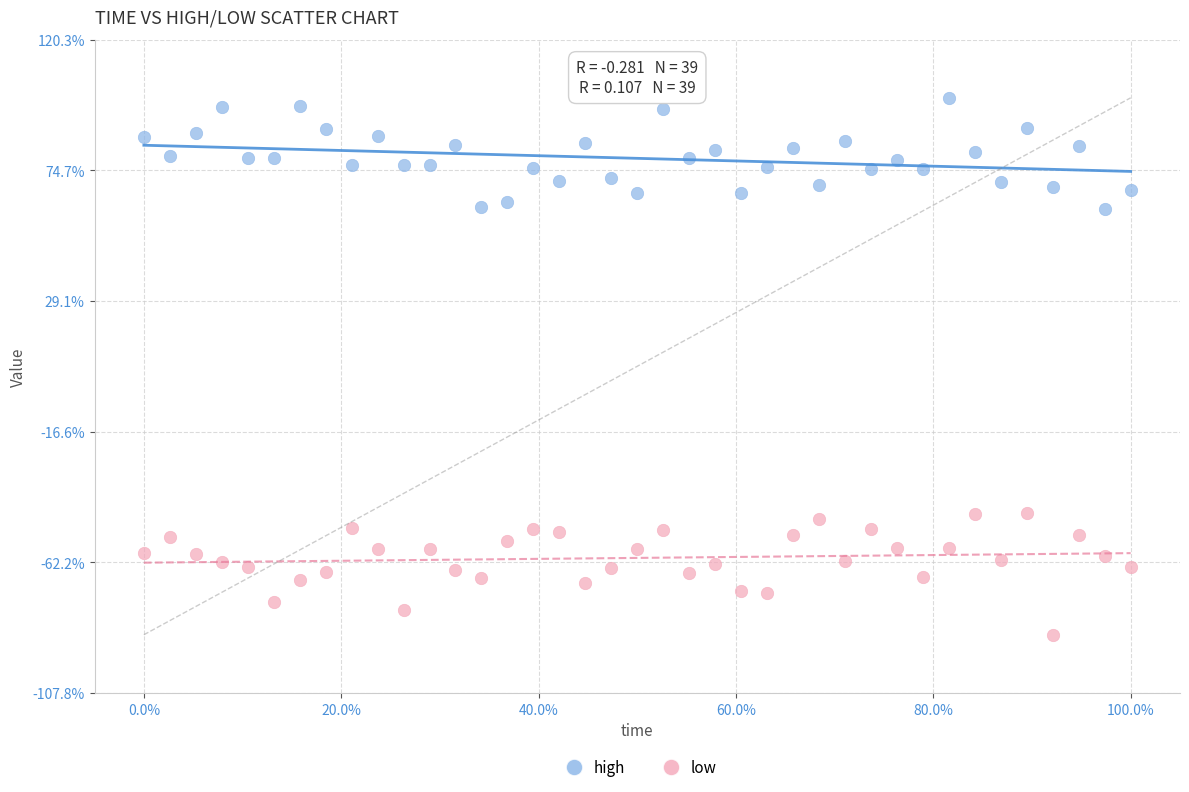

Which series contains the lowest Y value?

low